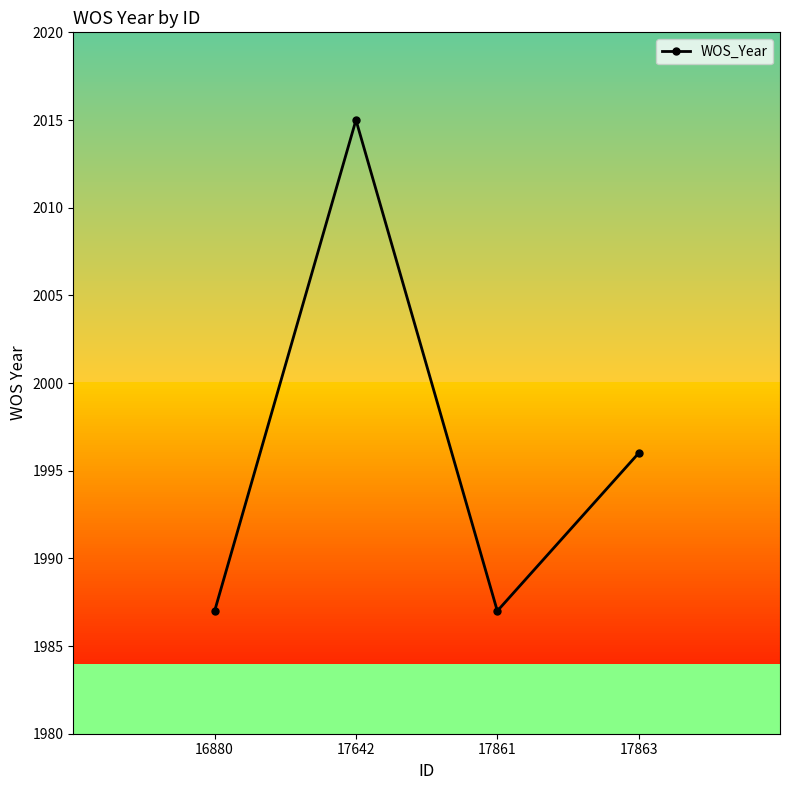

True or false: there are more than 0 points higher than both neighbors.

True